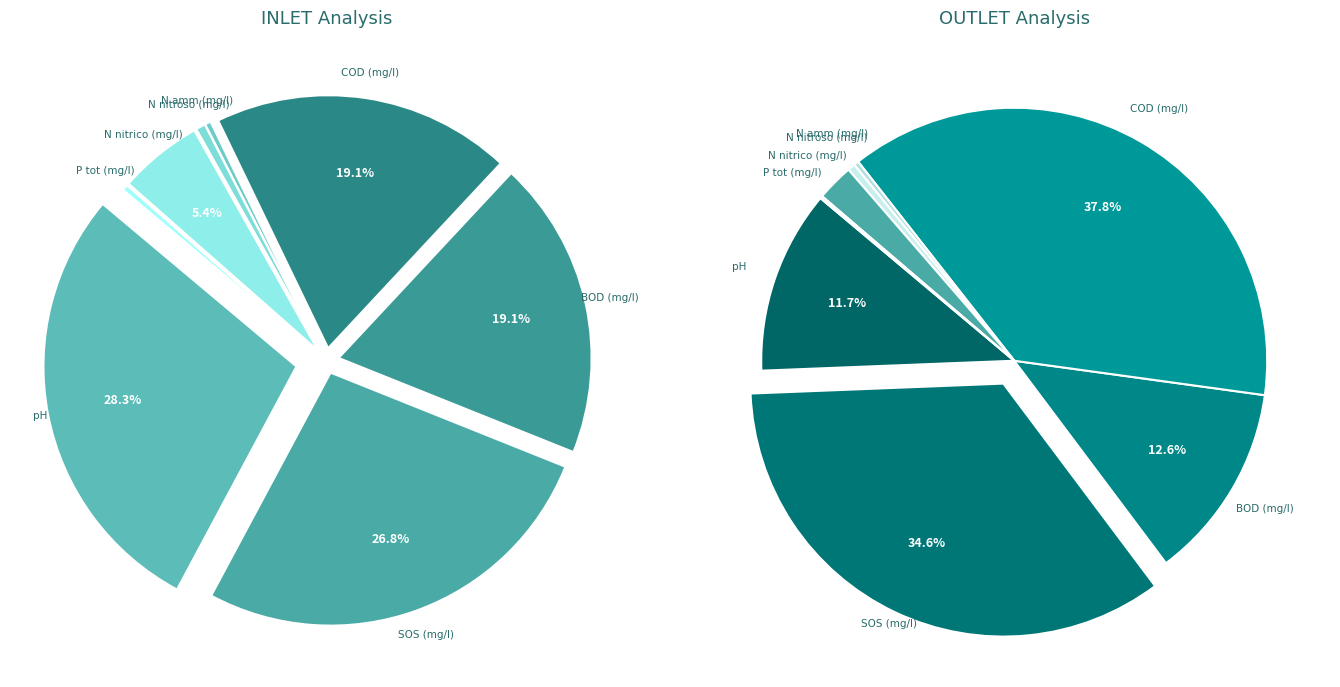

What is the difference between the highest and lowest values at N nitrico (mg/l)?

0.1